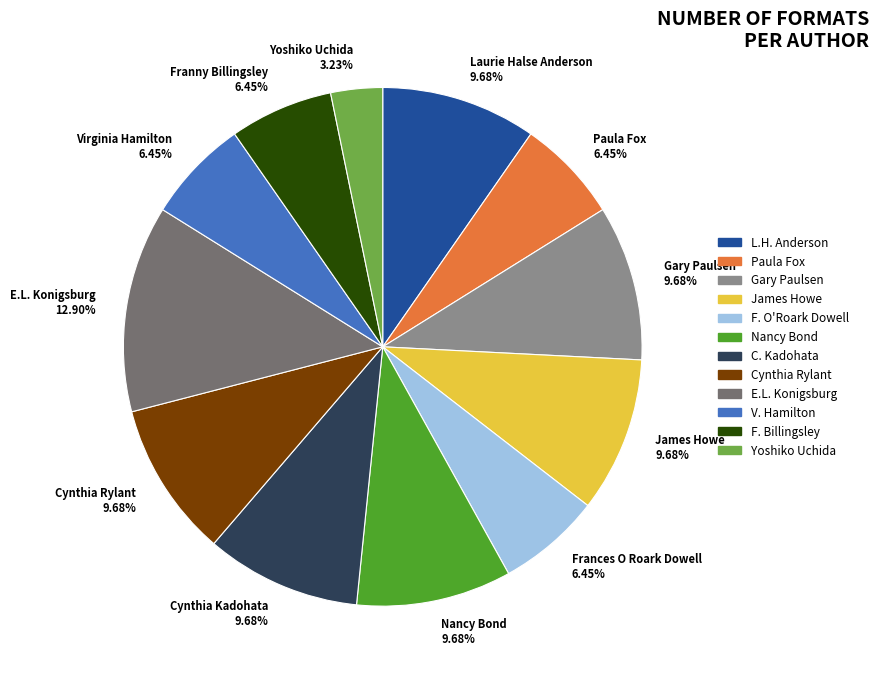

Does Cynthia Kadohata represent more than half of the total?

No